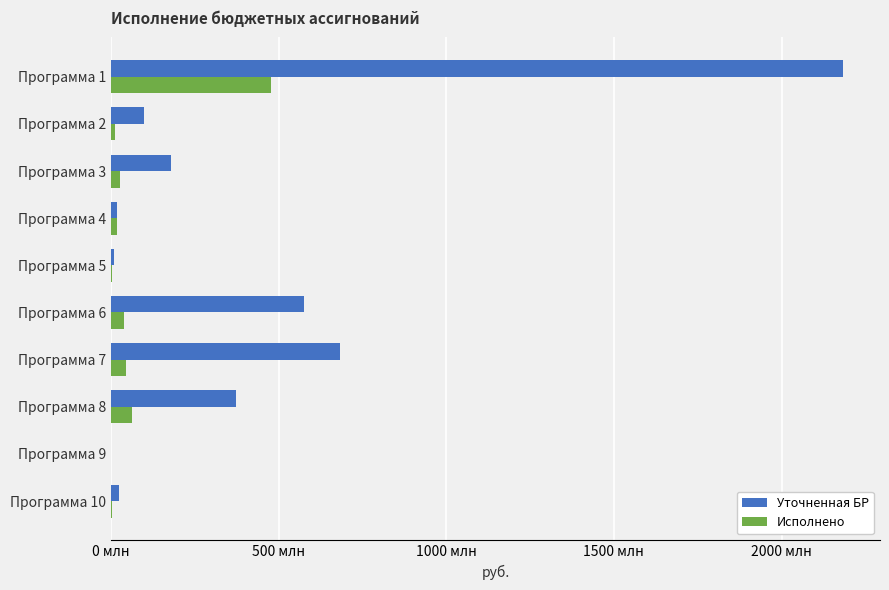

What are all the series names shown in the legend?

Уточненная БР, Исполнено